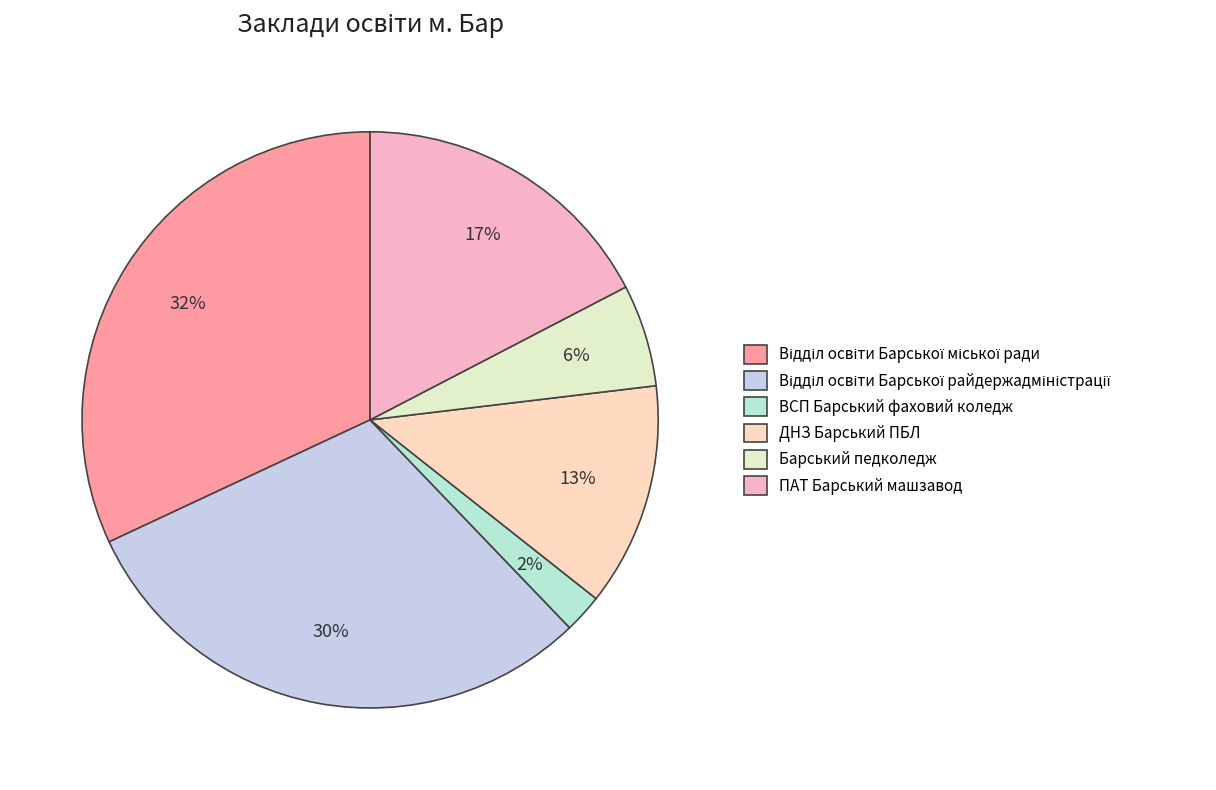

To the nearest percent, what is the average slice percentage?

17%